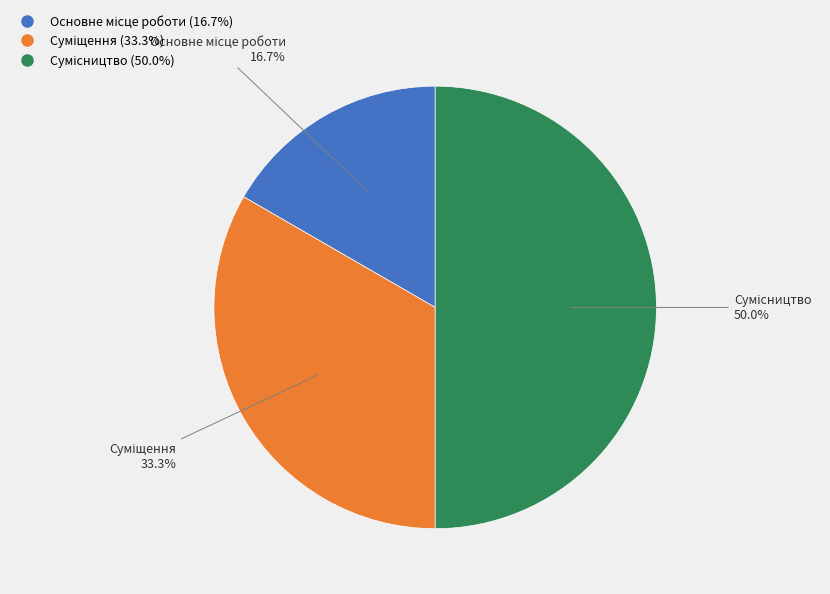

To the nearest percent, what portion does Сумісництво represent?

50%